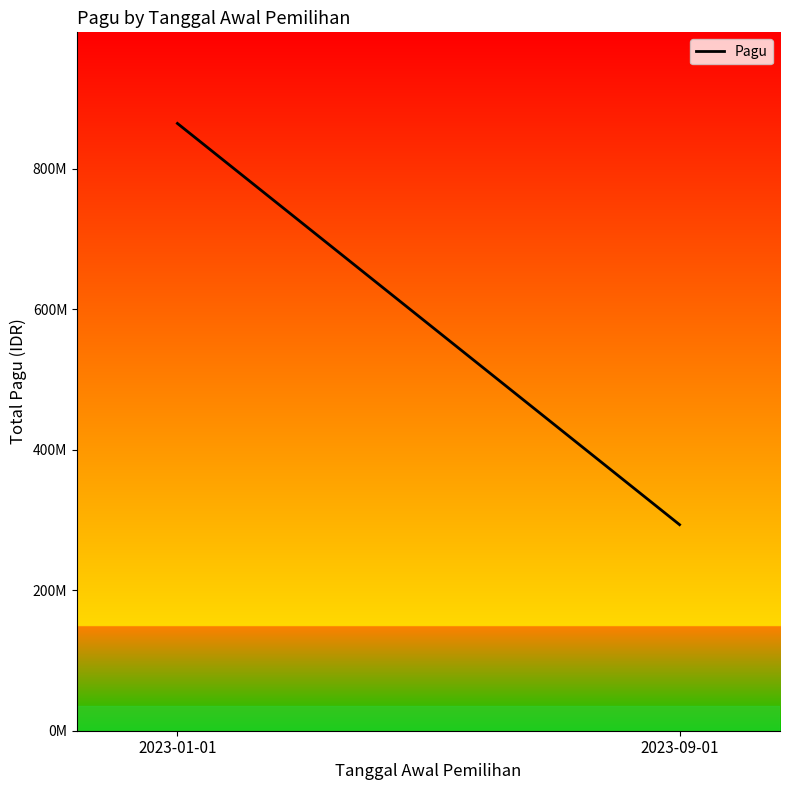

Which label corresponds to the smallest value in the chart?

2023-09-01